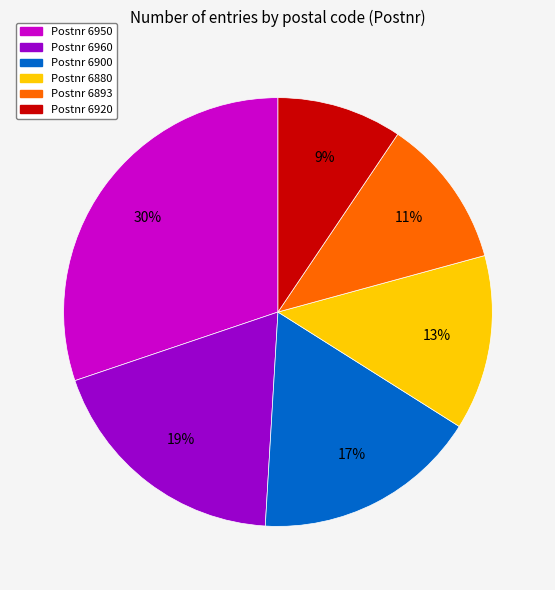

Does any single category account for the majority?

No